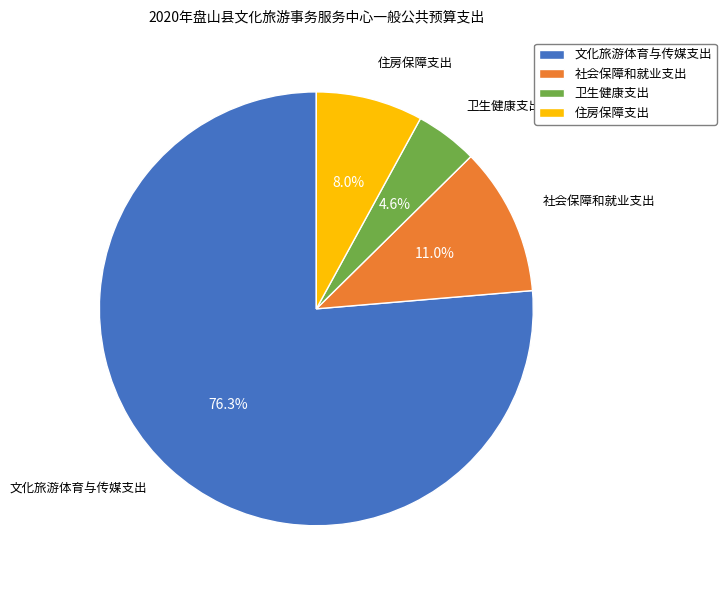

Which category has the smallest portion of the pie?

卫生健康支出